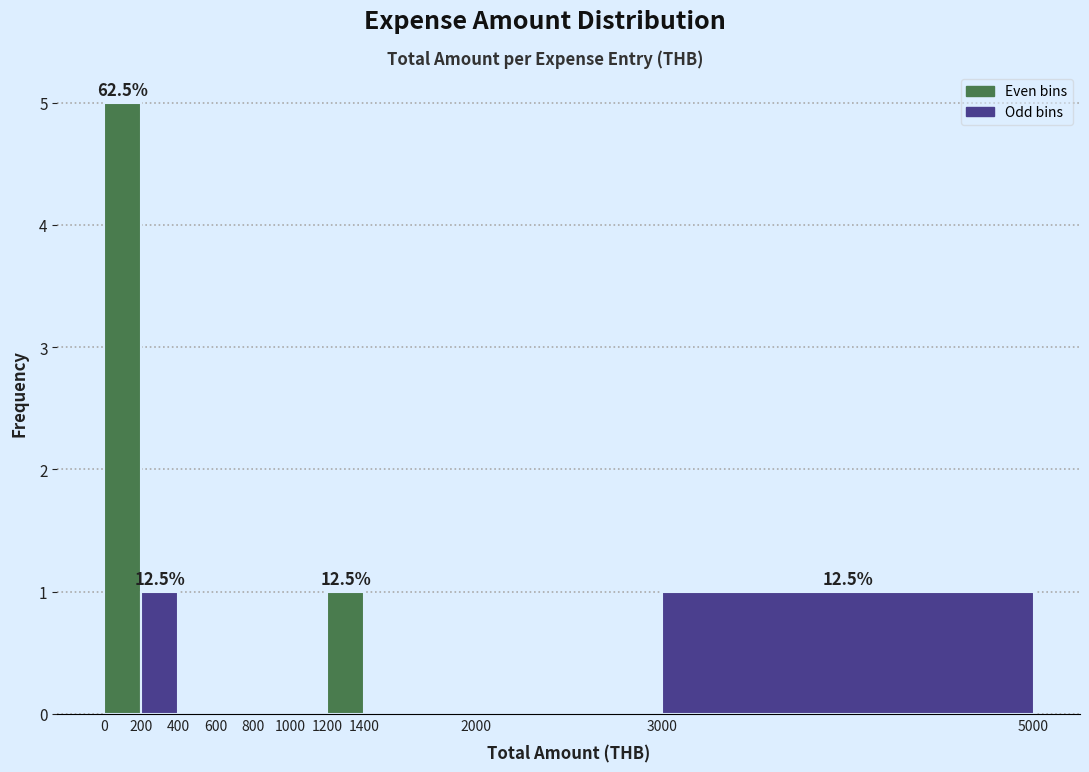

Over which range of the x-axis is the bar tallest?

0 to 200